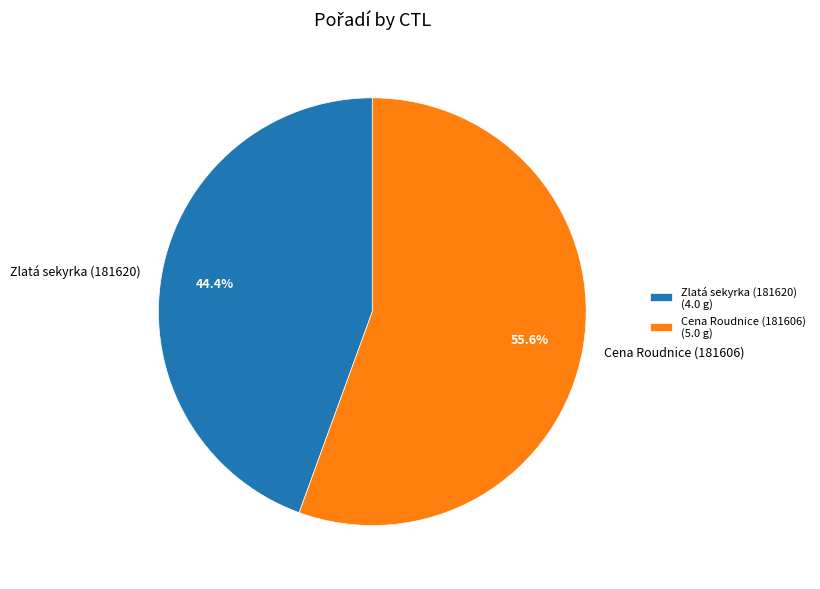

Which slice is the largest?

Cena Roudnice (181606)